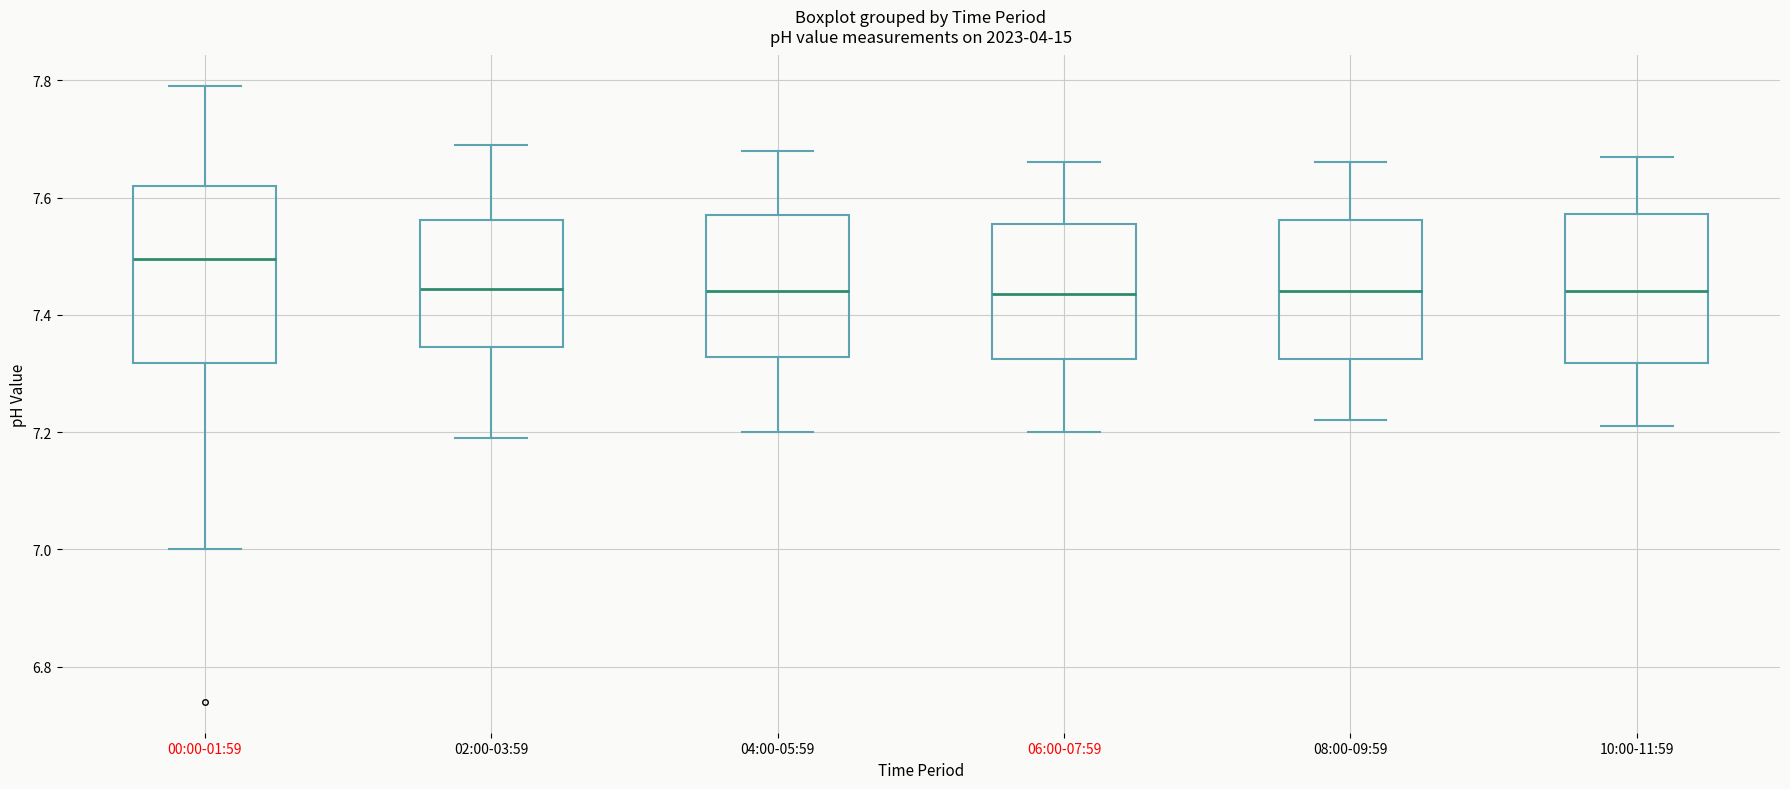

Reading left to right, transcribe this box plot: for each box, give where its median line is, the range the box spans, and where its two whiskers end, as read against the y-axis. The values are not printed on the chart, so give them approximately, as read against the axis.

00:00-01:59: median 7.50, box 7.32 to 7.62, whiskers 7.00 to 7.80
02:00-03:59: median 7.44, box 7.34 to 7.56, whiskers 7.20 to 7.70
04:00-05:59: median 7.44, box 7.32 to 7.58, whiskers 7.20 to 7.68
06:00-07:59: median 7.44, box 7.32 to 7.56, whiskers 7.20 to 7.66
08:00-09:59: median 7.44, box 7.32 to 7.56, whiskers 7.22 to 7.66
10:00-11:59: median 7.44, box 7.32 to 7.58, whiskers 7.22 to 7.68